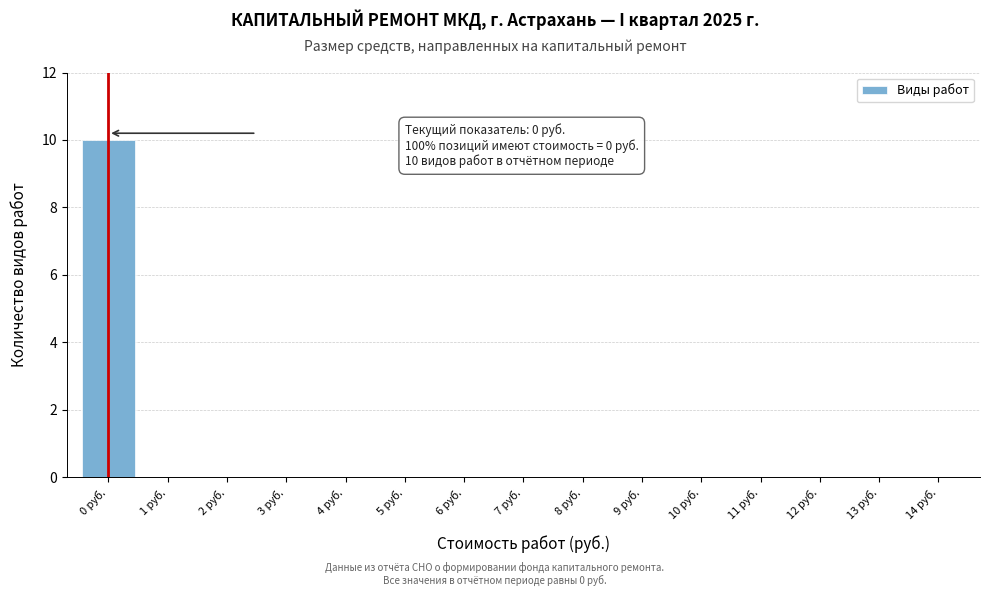

Reading left to right, what are all the values shown in this chart?

0 руб.=10	1 руб.=0	2 руб.=0	3 руб.=0	4 руб.=0	5 руб.=0	6 руб.=0	7 руб.=0	8 руб.=0	9 руб.=0	10 руб.=0	11 руб.=0	12 руб.=0	13 руб.=0	14 руб.=0